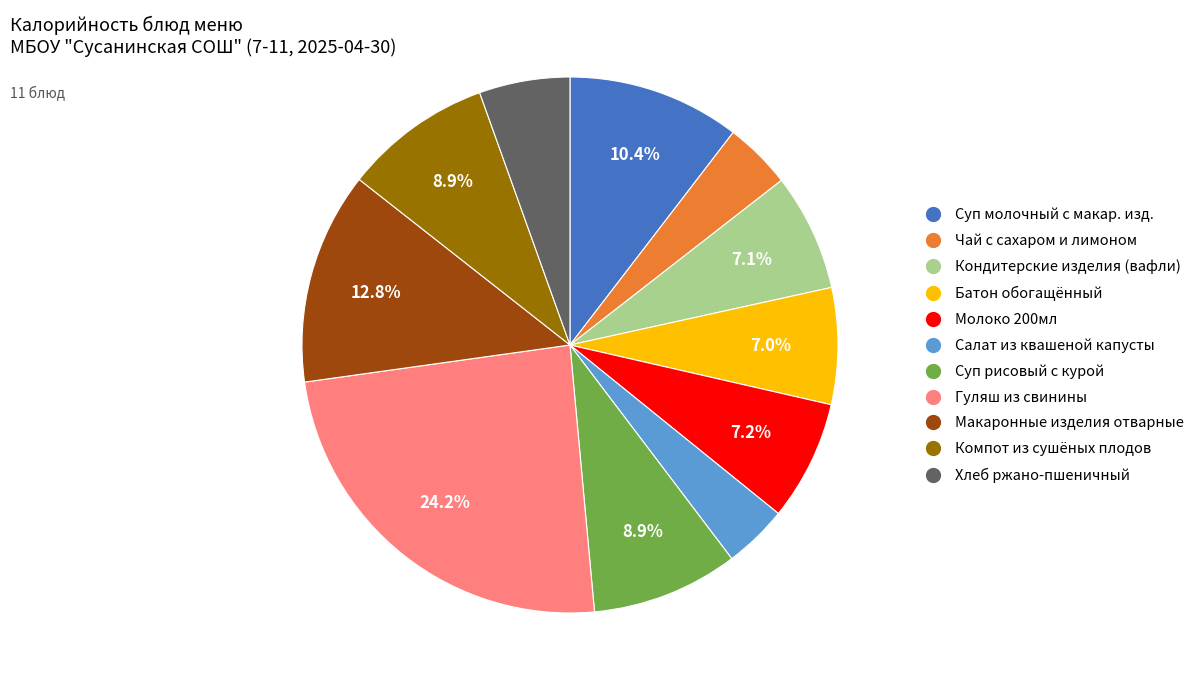

Is there any slice that represents more than half of the pie?

No